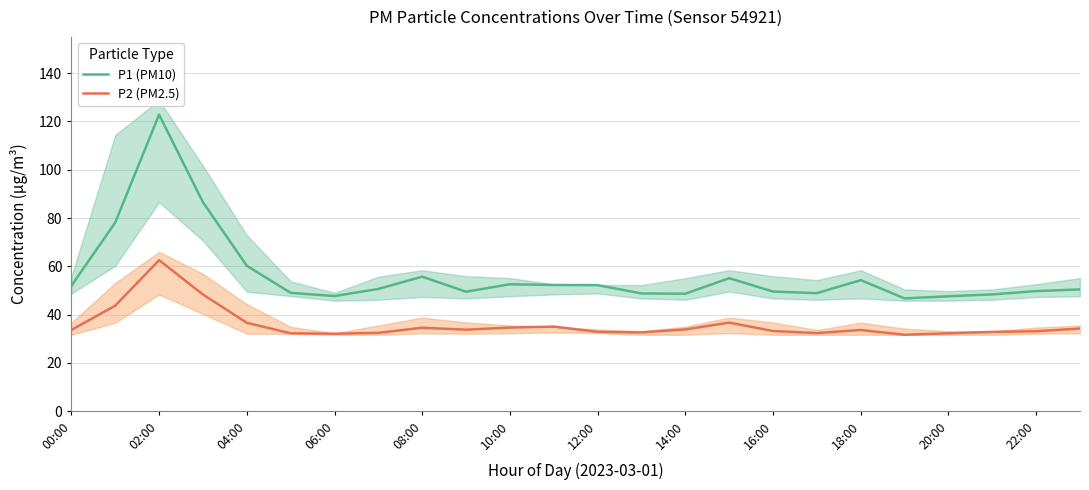

What is the highest value of the P1 (PM10) series?

122.8